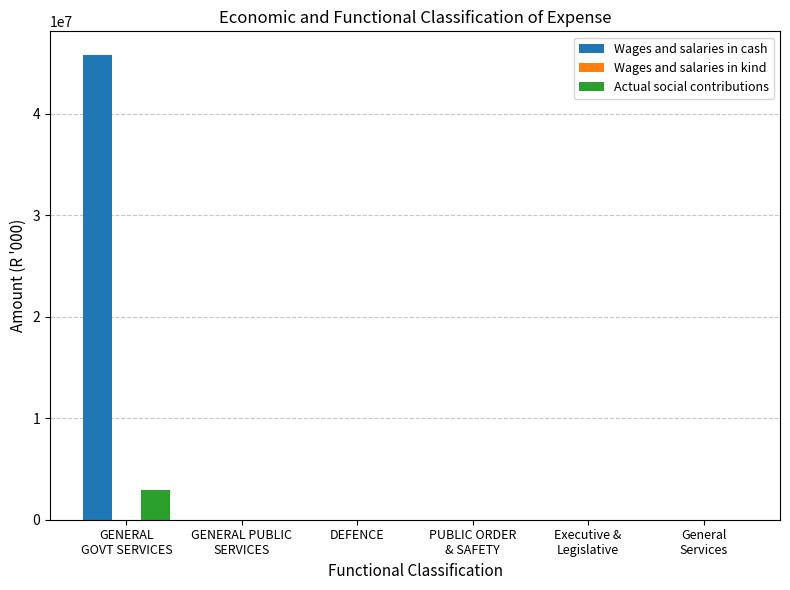

Are the bars horizontal?

No